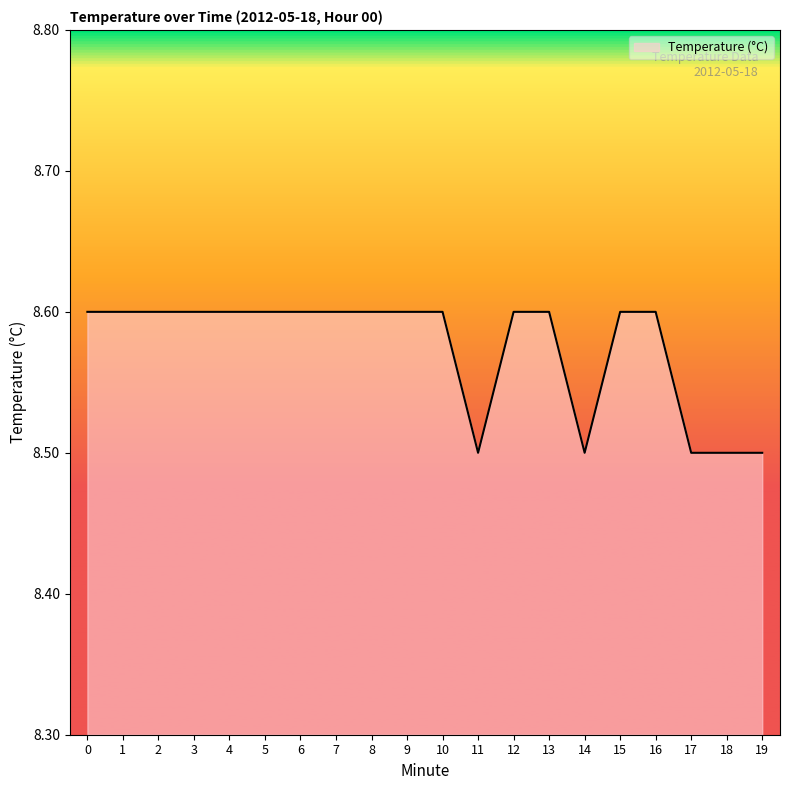

Reading left to right, transcribe all the data shown in this chart.

8.6	8.6	8.6	8.6	8.6	8.6	8.6	8.6	8.6	8.6	8.6	8.5	8.6	8.6	8.5	8.6	8.6	8.5	8.5	8.5